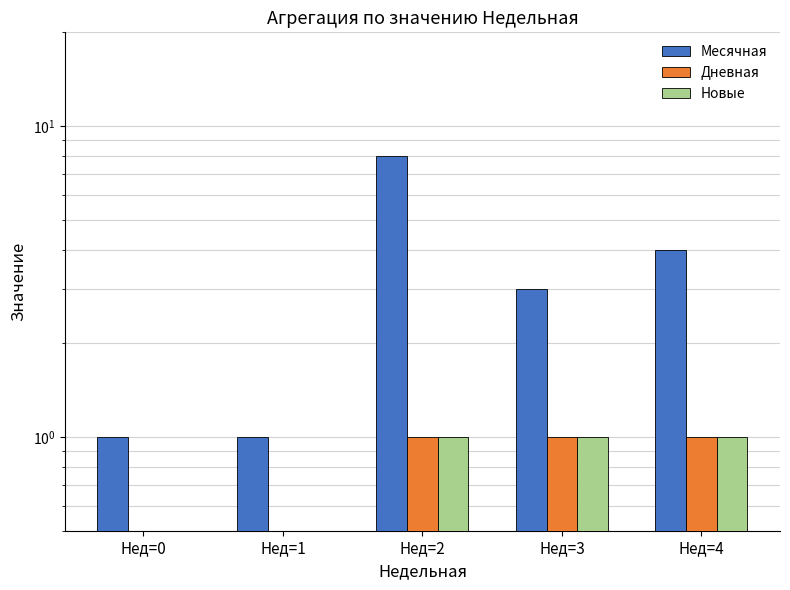

Which series has the largest total across all categories?

Месячная